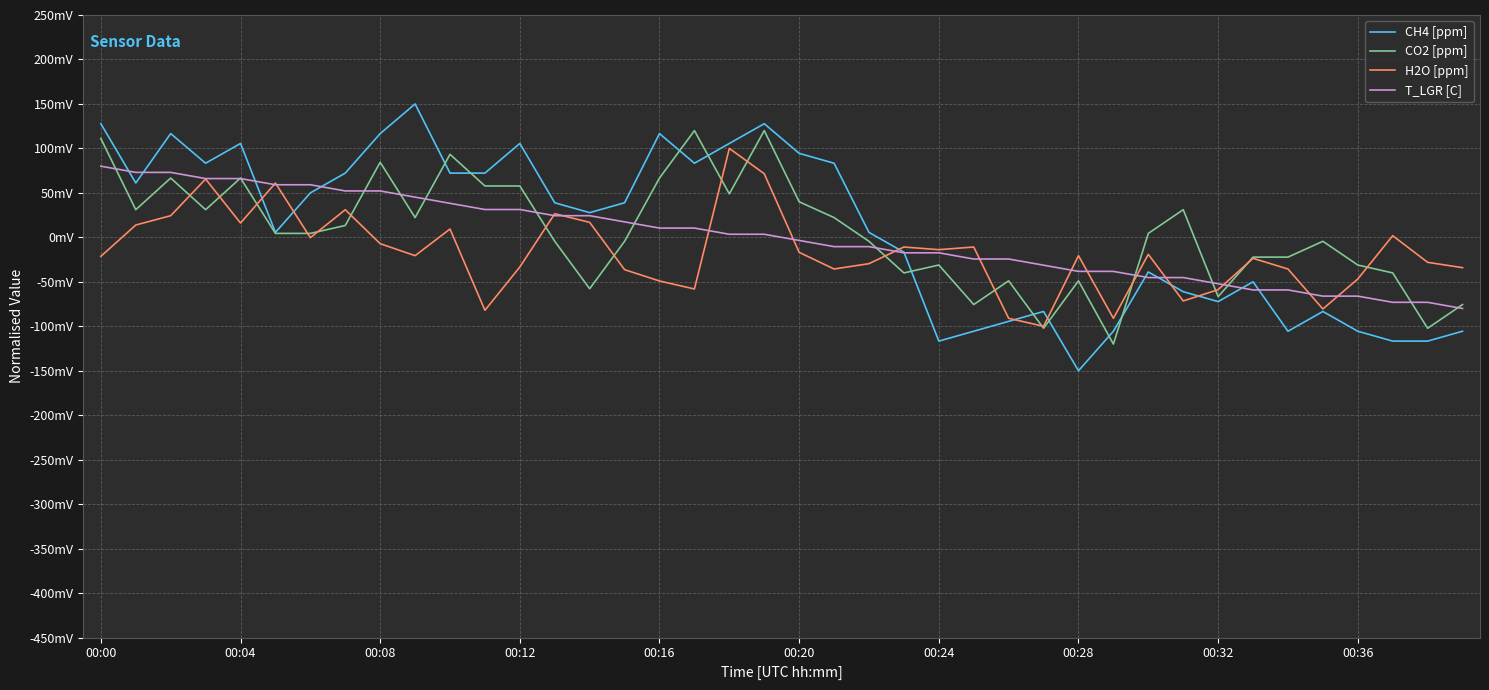

What are all the series names shown in the legend?

CH4 [ppm], CO2 [ppm], H2O [ppm], T_LGR [C]